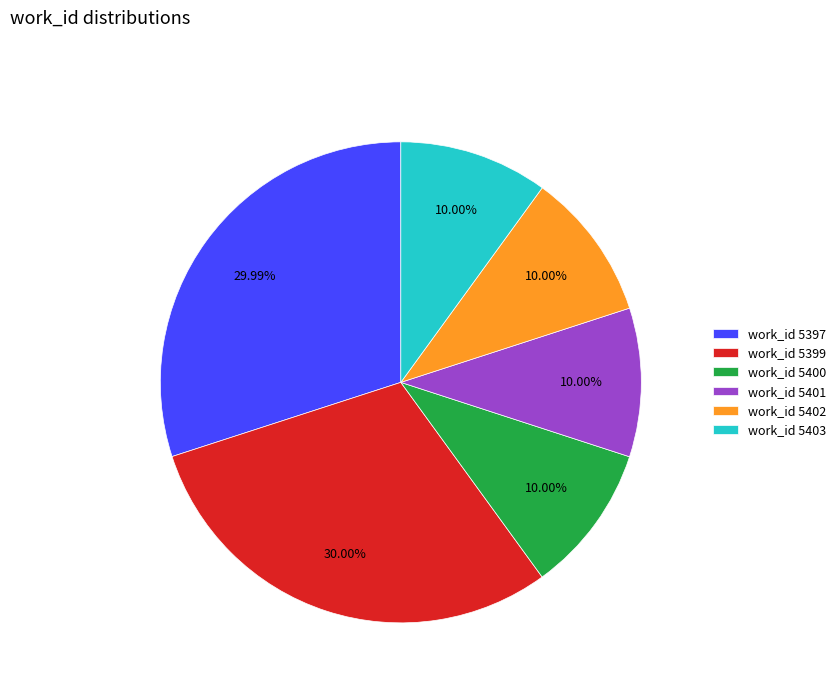

Does any single category account for the majority?

No